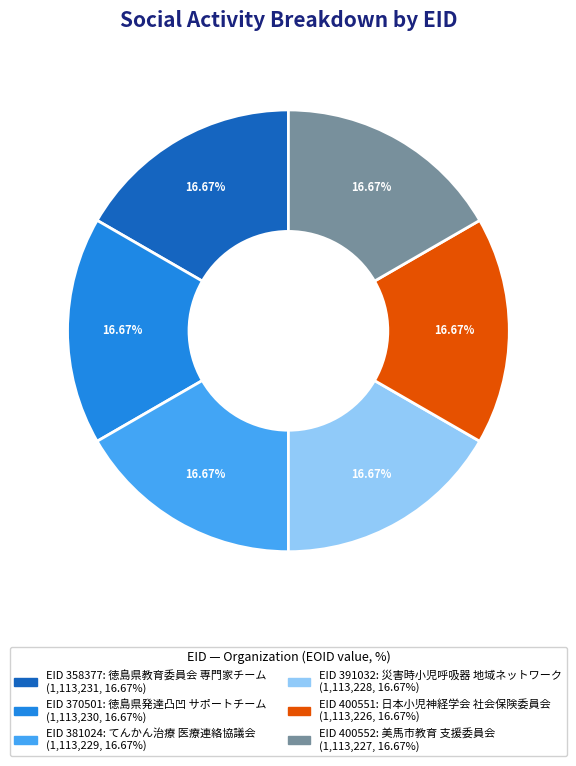

How many slices are in this pie chart?

6